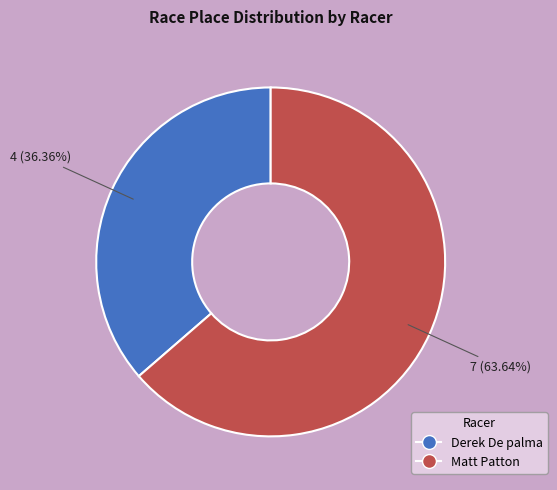

Count the number of slices in the pie.

2